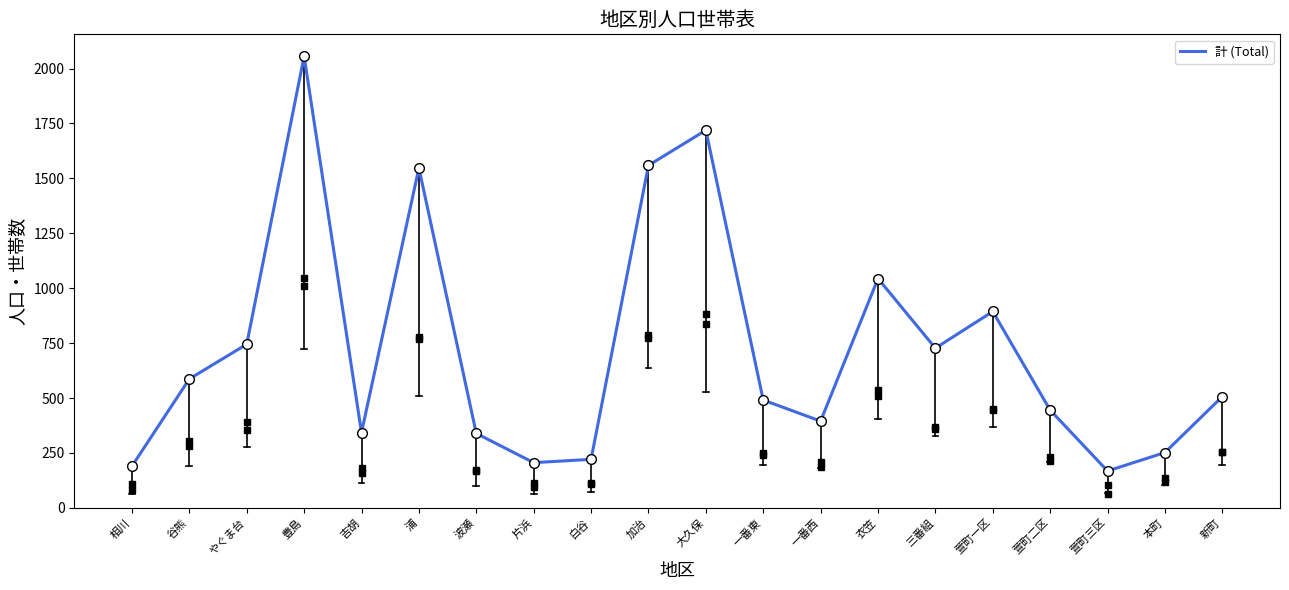

True or false: the data shows 395 at 白谷.

False